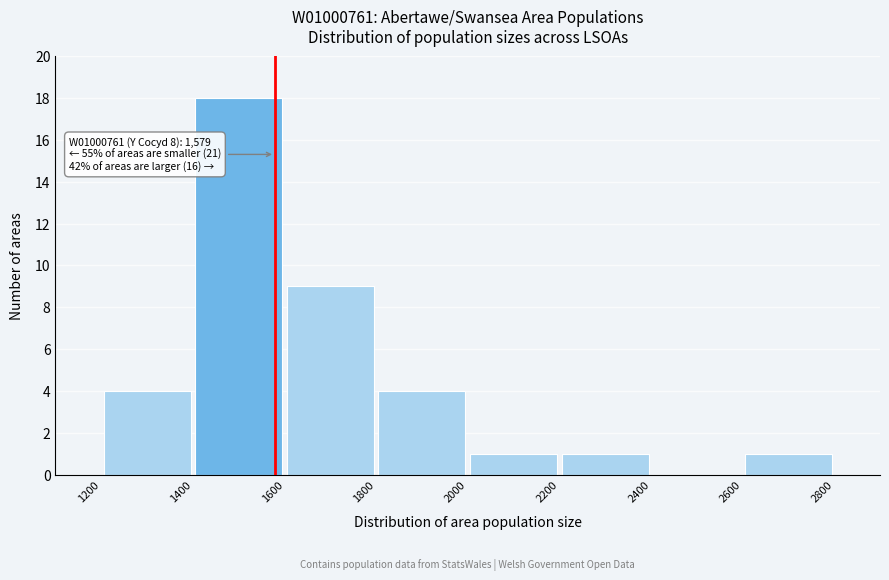

Over which range of the x-axis is the bar tallest?

1400 to 1600